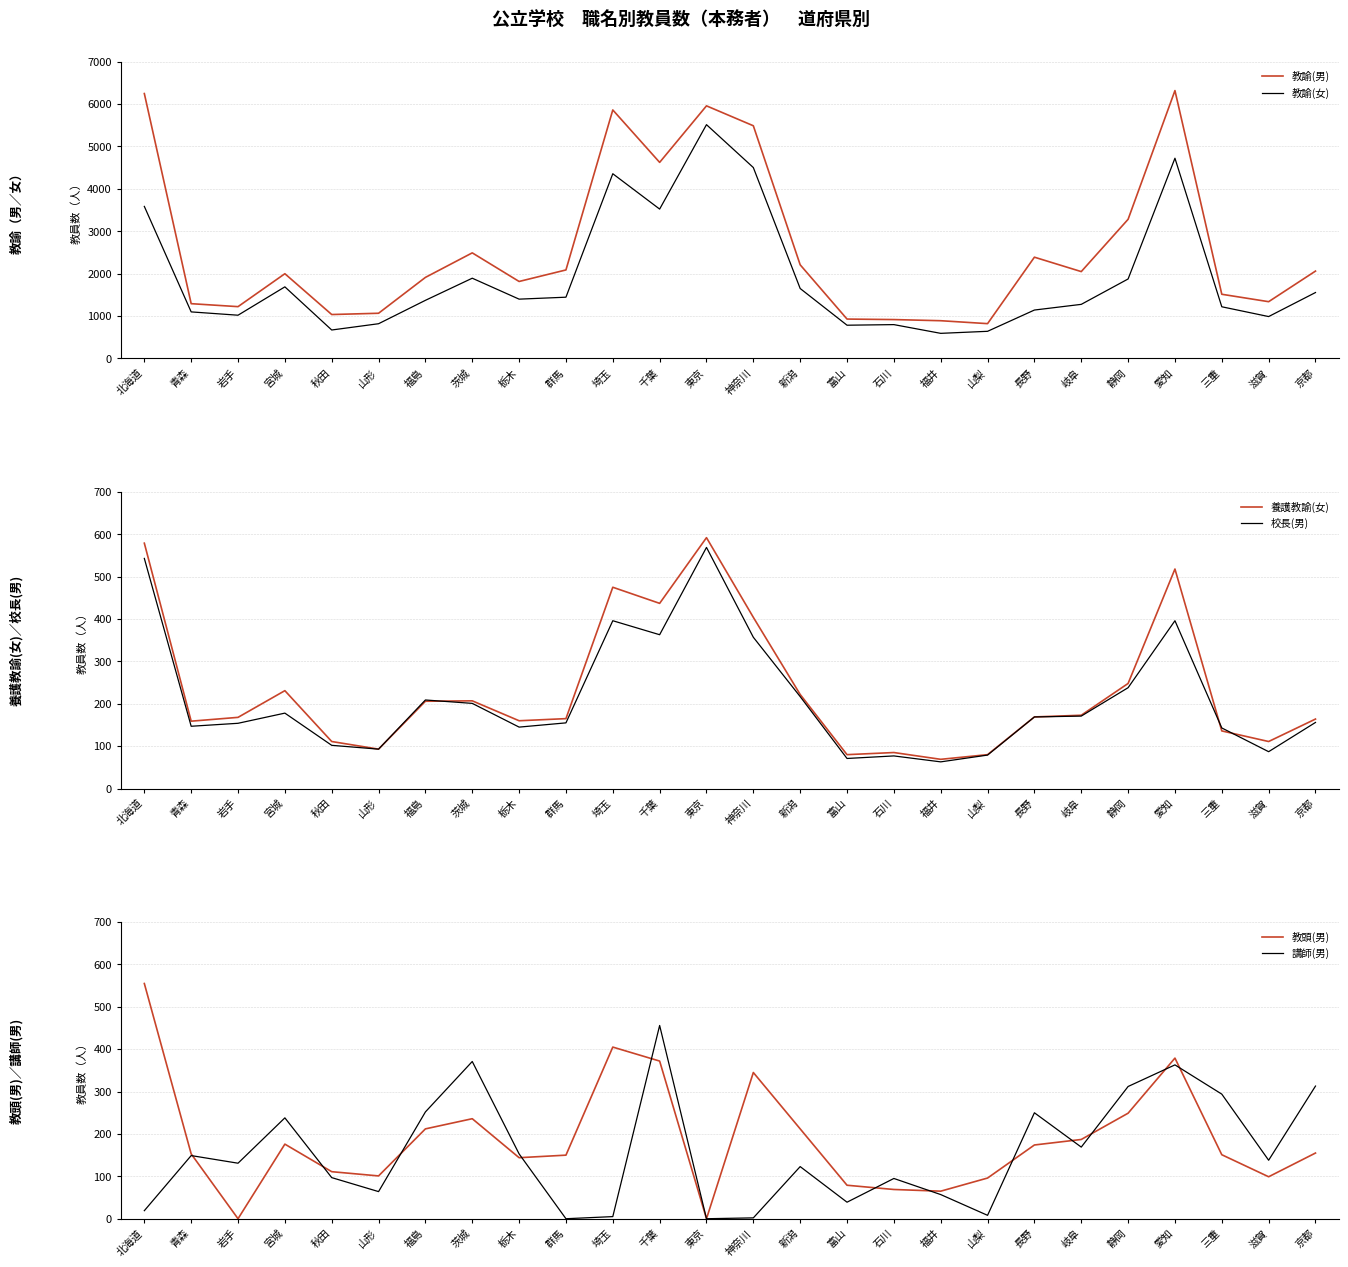

List the series in order of their peak value, lowest first.

講師(男), 教頭(男), 校長(男), 養護教諭(女), 教諭(女), 教諭(男)